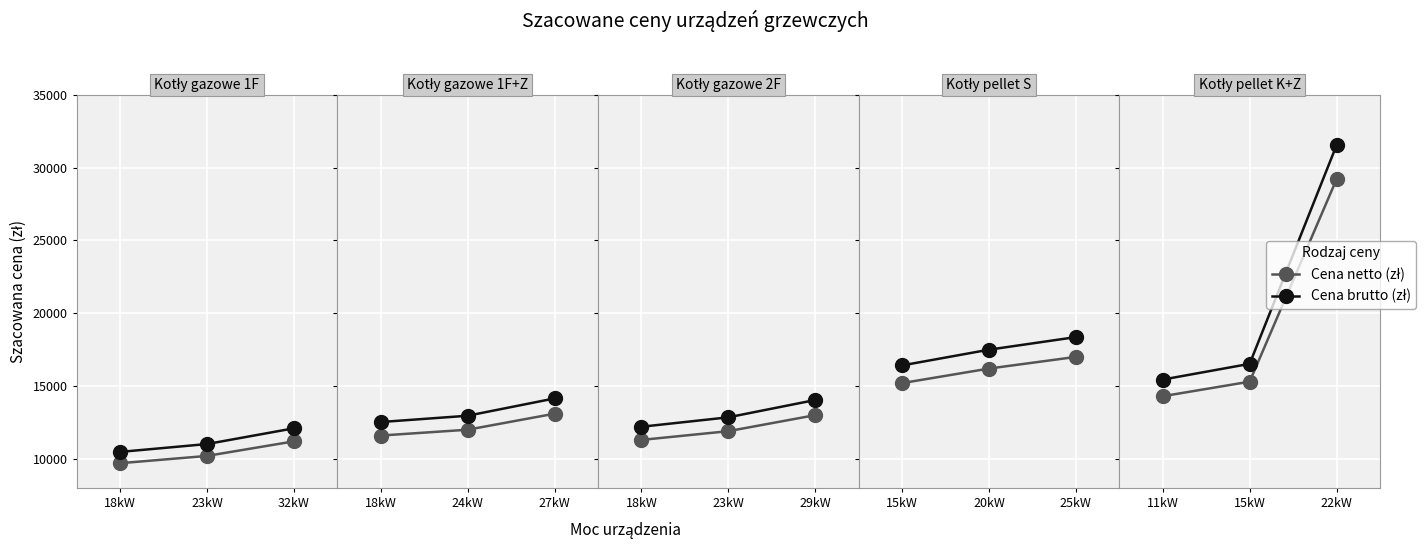

Rank the series by their maximum value, from highest to lowest.

Cena brutto (zł), Cena netto (zł)